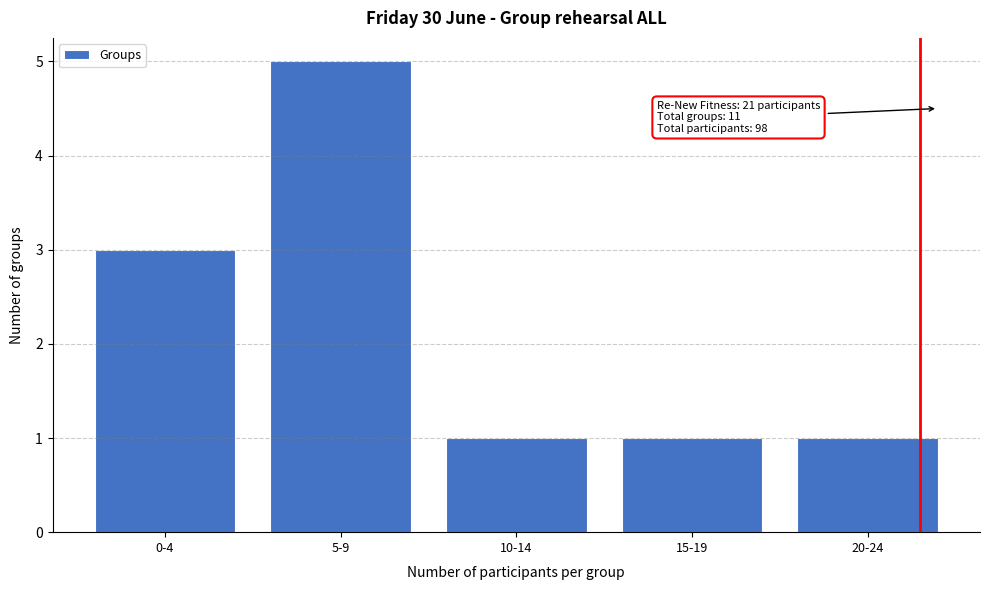

Reading left to right, extract all data points from this chart.

3	5	1	1	1